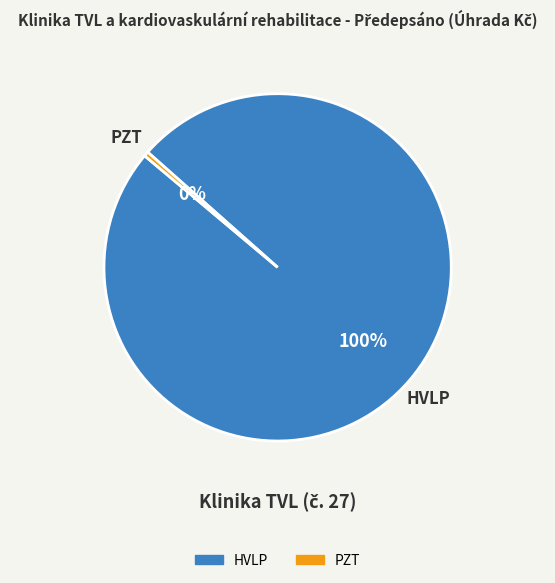

To the nearest percent, what is the average slice percentage?

50%